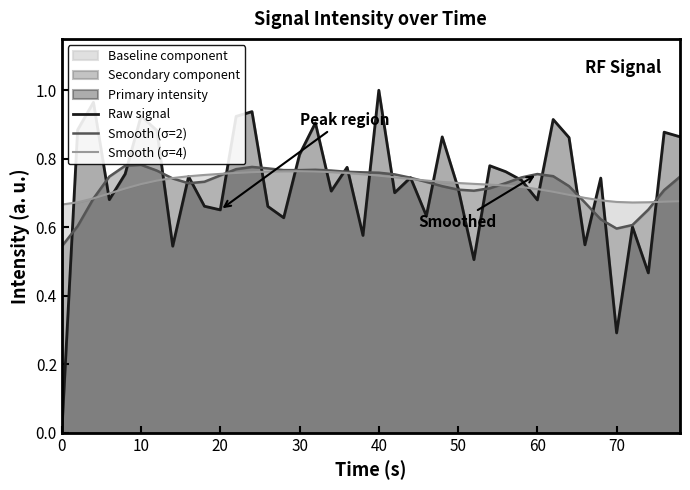

Is it true that Smooth (σ=4) equals 1.2 at 70?

False